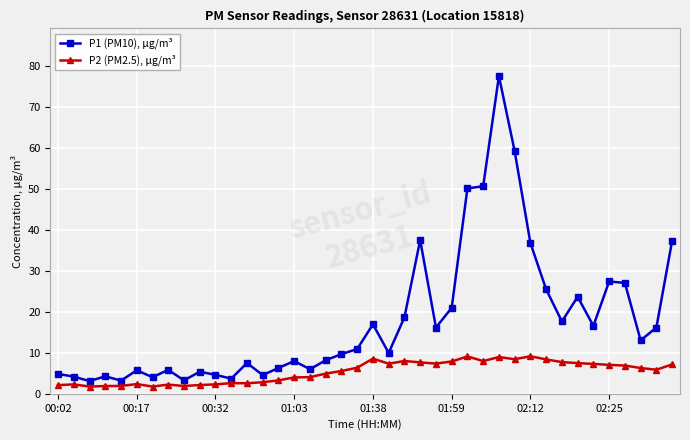

What is the average value of the P2 (PM2.5), μg/m³ series?

5.3